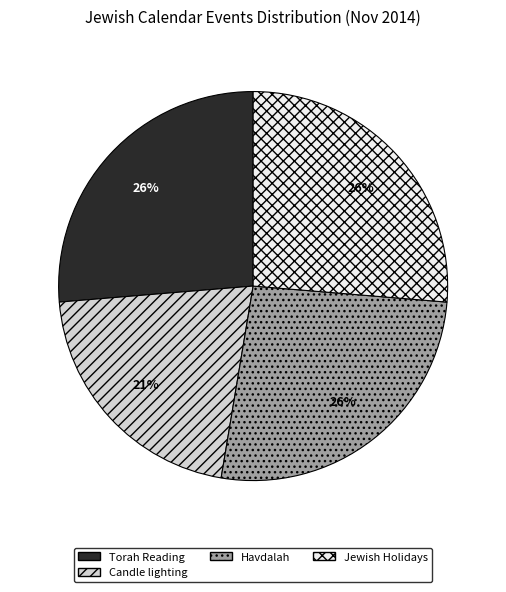

What percentage is the Candle lighting slice, to the nearest percent?

21%